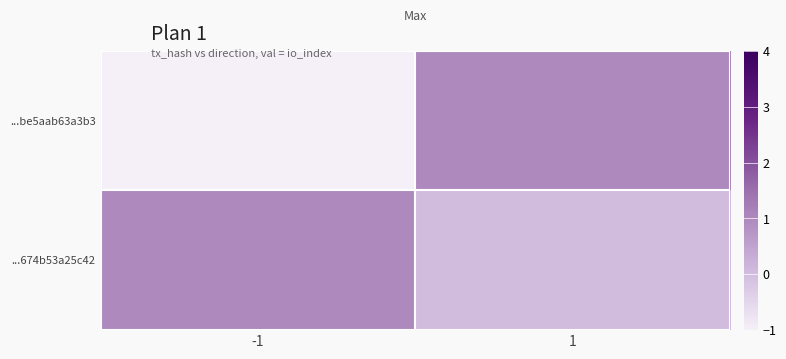

Reading left to right, extract all data points from this chart.

...be5aab63a3b3: -1=-1	1=1
...674b53a25c42: -1=1	1=0